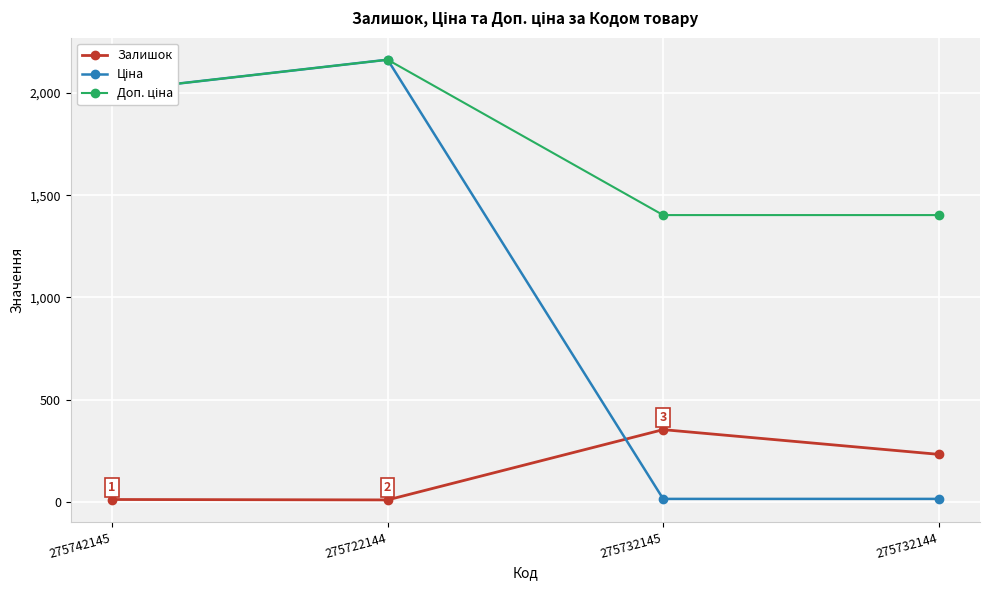

Does the chart display data point markers on the line(s)?

Yes